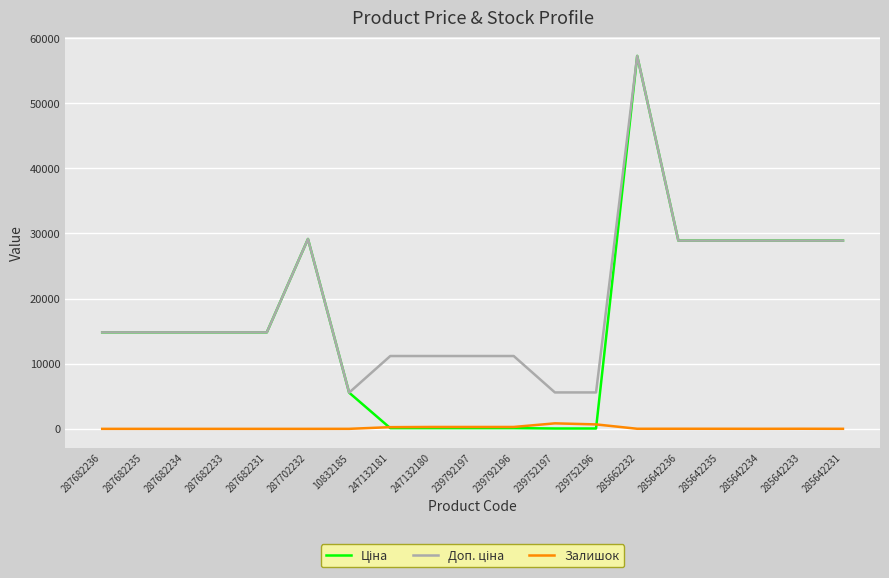

What is the difference between the maximum and minimum values in the Залишок series?

845.0